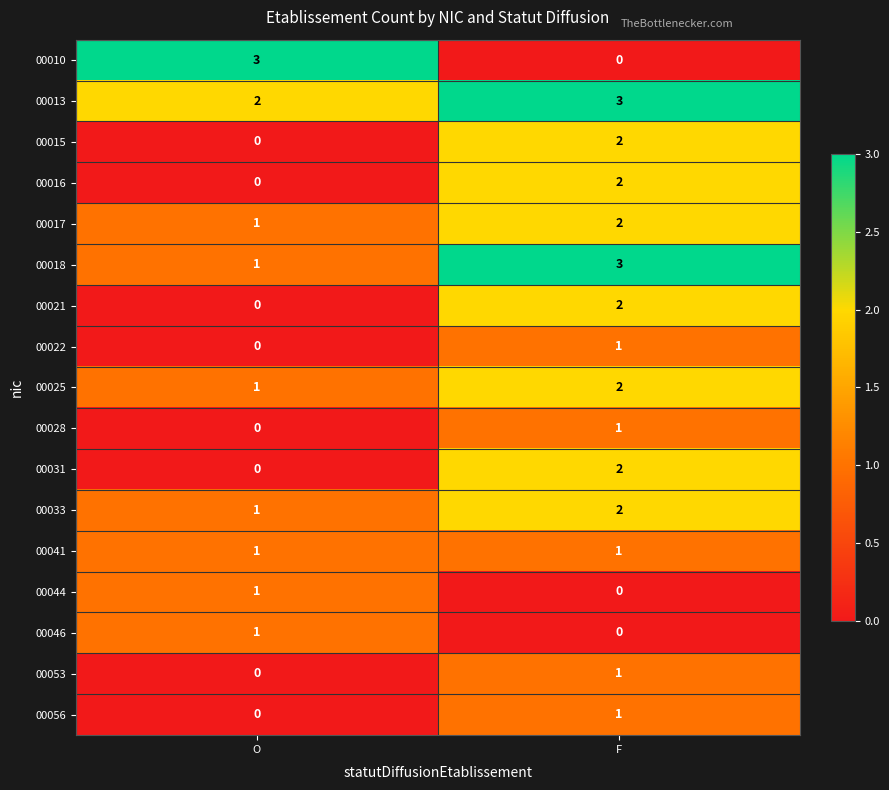

What is the total value across all series at F?

25